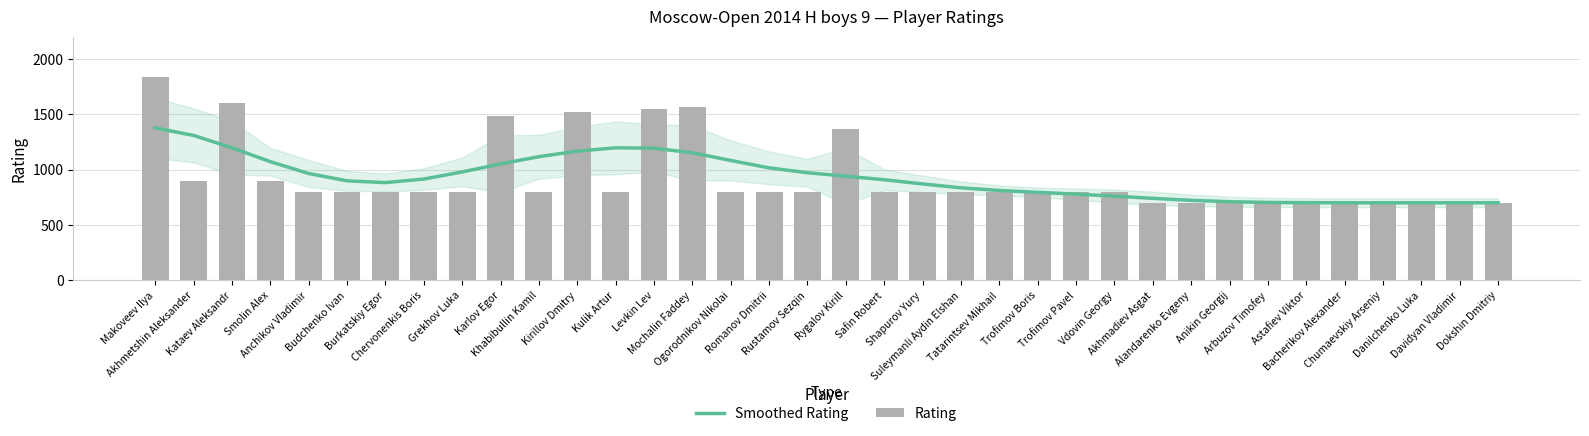

What is the total value across all series at Bacherikov Alexander?

1400